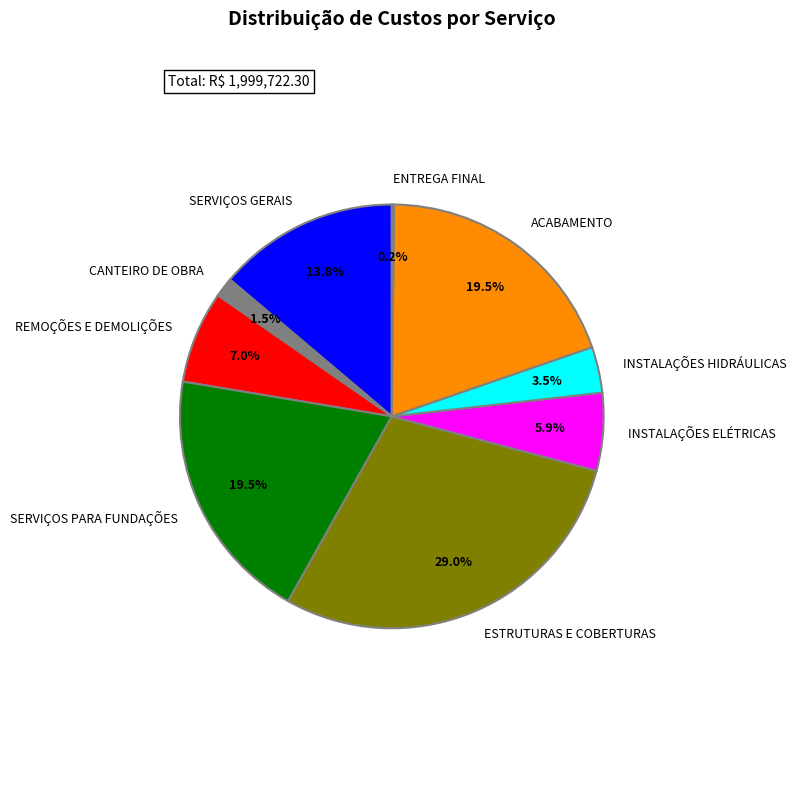

True or false: CANTEIRO DE OBRA accounts for 11% of the total.

False